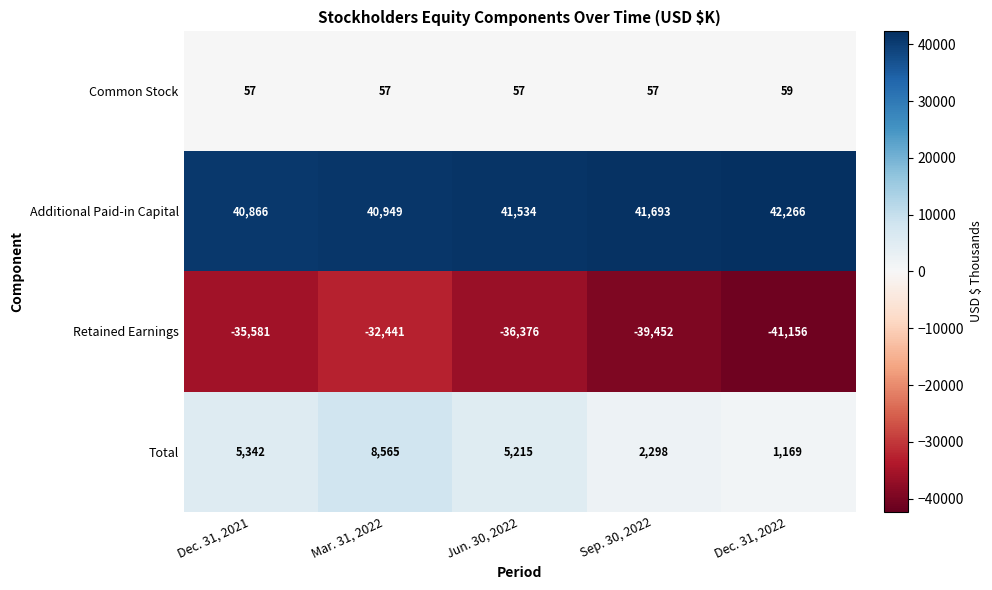

Count the number of data series in this chart.

4